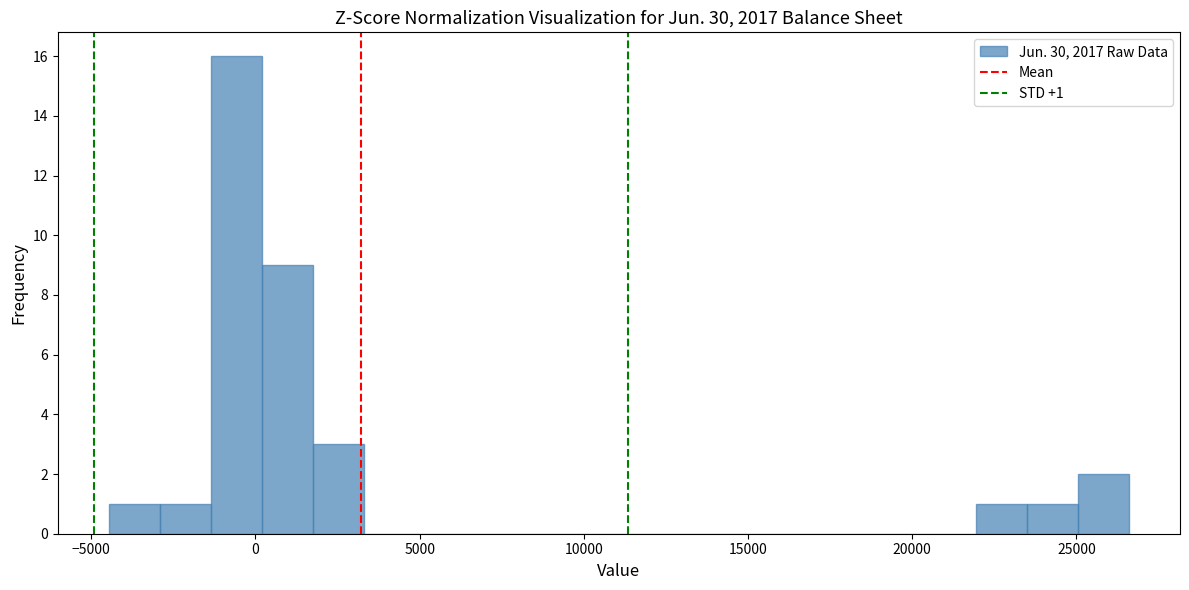

Read against the x-axis, roughly where is the centre of the tallest bar?

-500